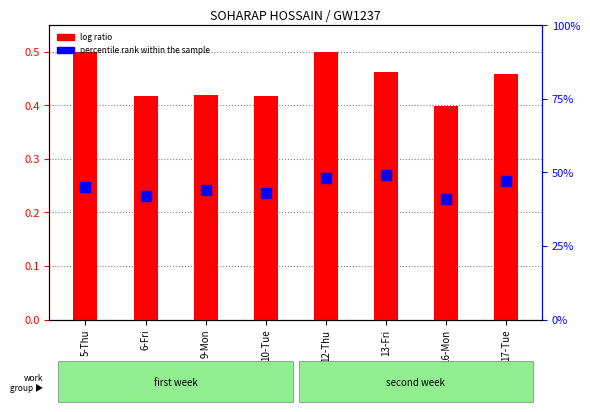

What is the total value across all series at 13-Fri?

1.0